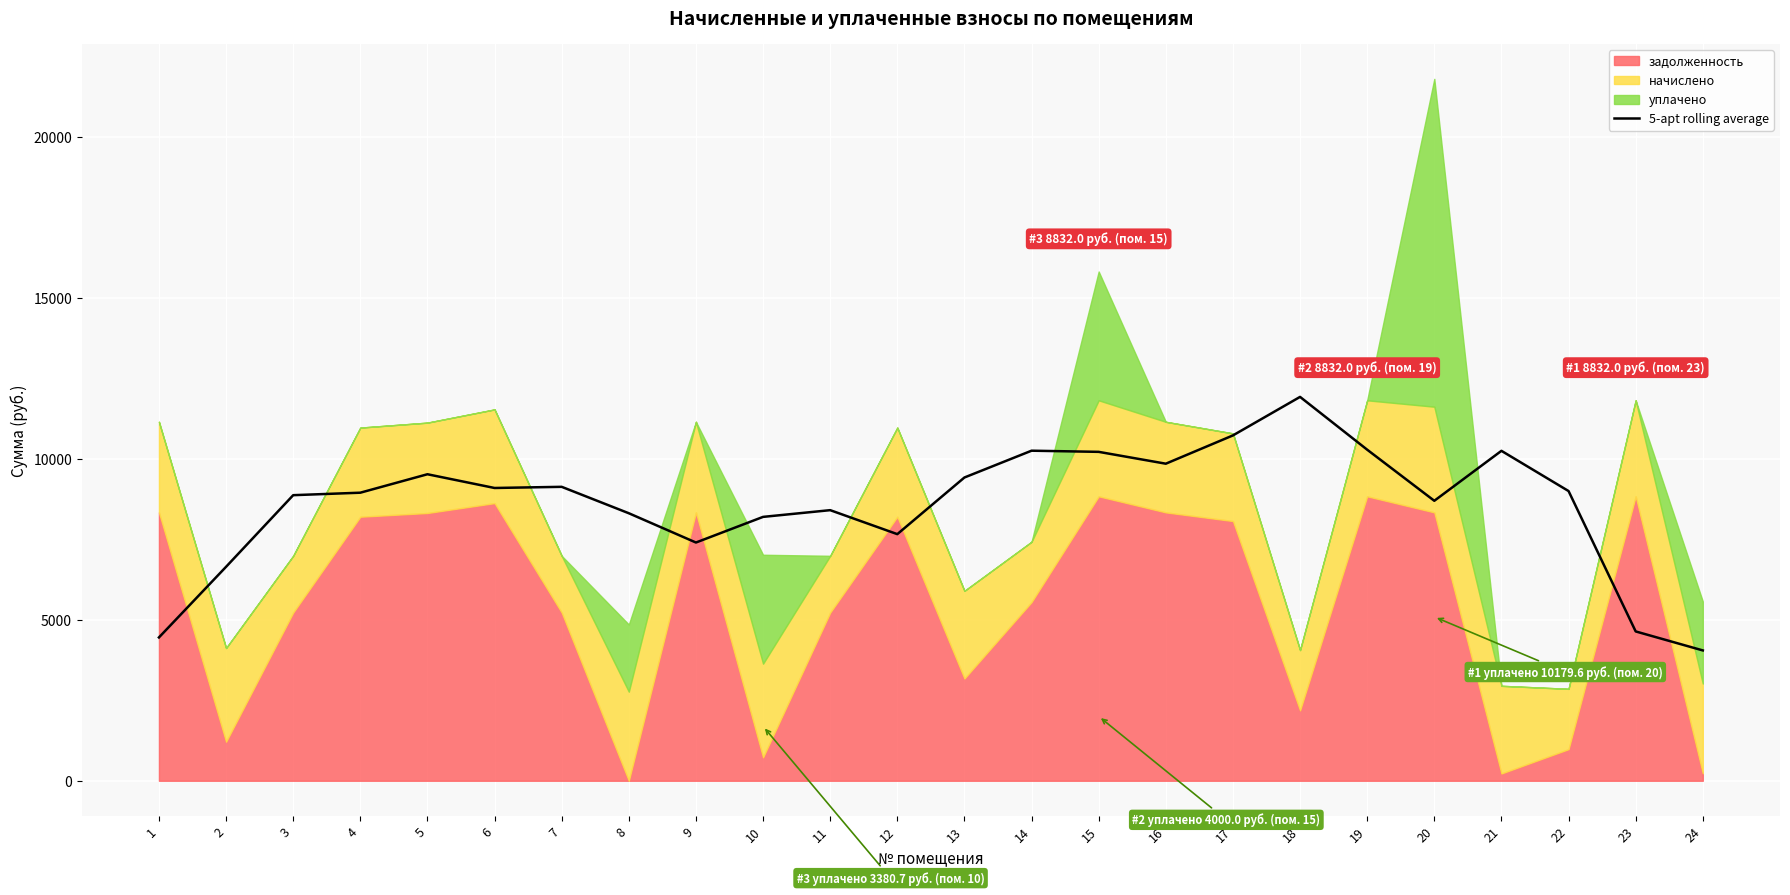

What is the value of the 20th point from the left?

8693.1